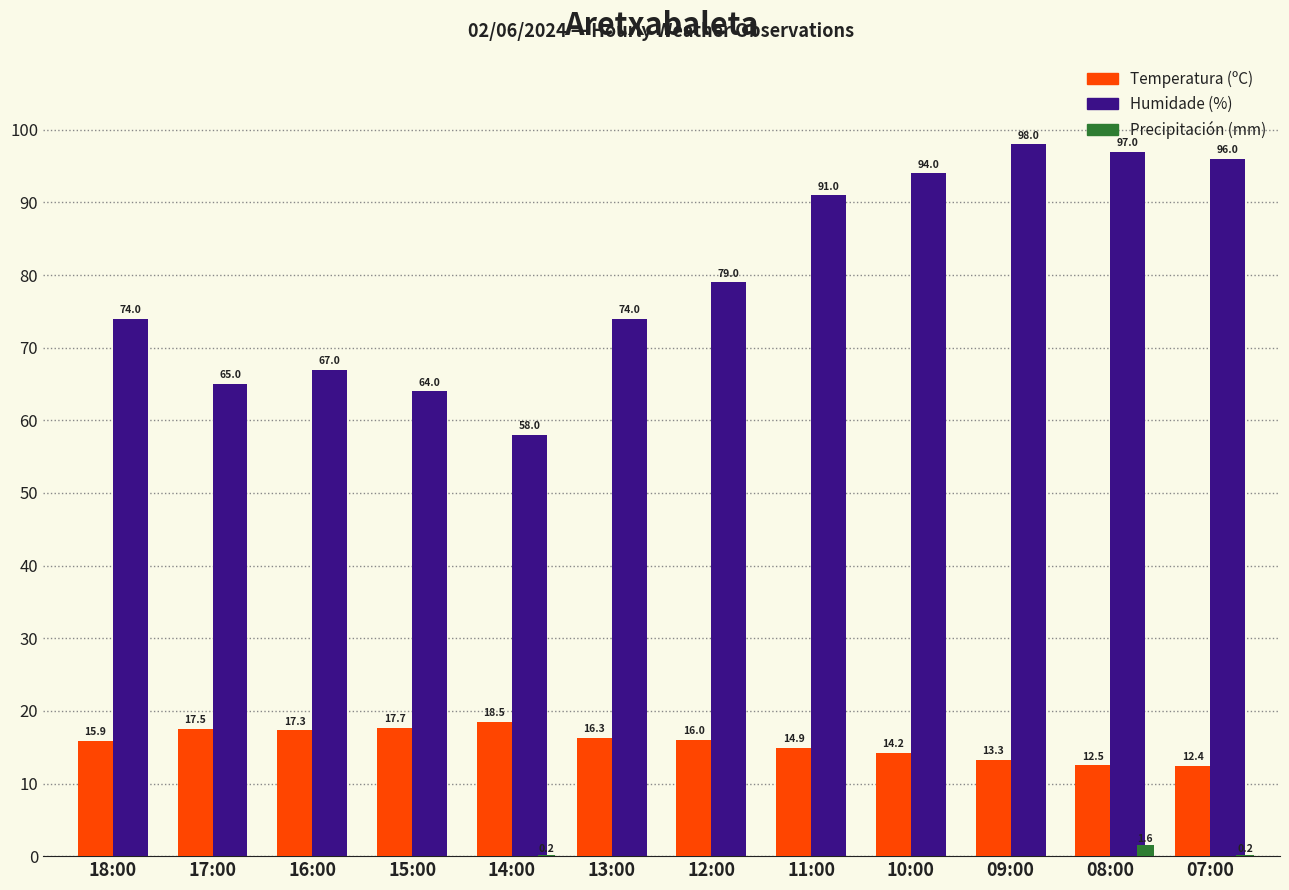

What is the sum of all Humidade (%) values?

957.0